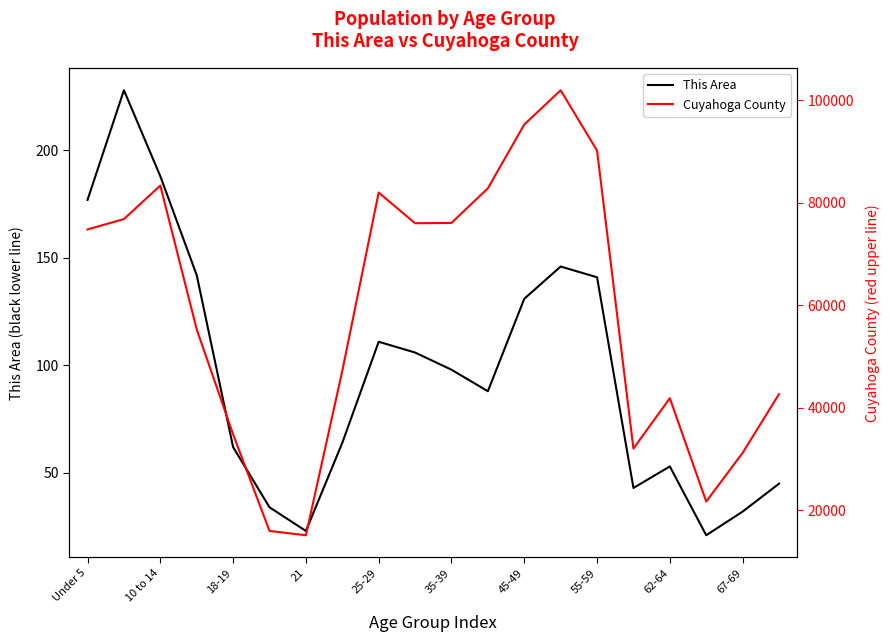

Which category has the highest value in the Cuyahoga County series?

13